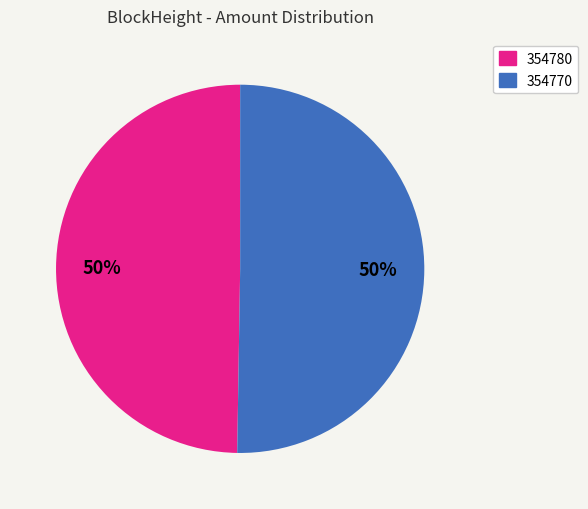

Which category has the smallest portion of the pie?

354780